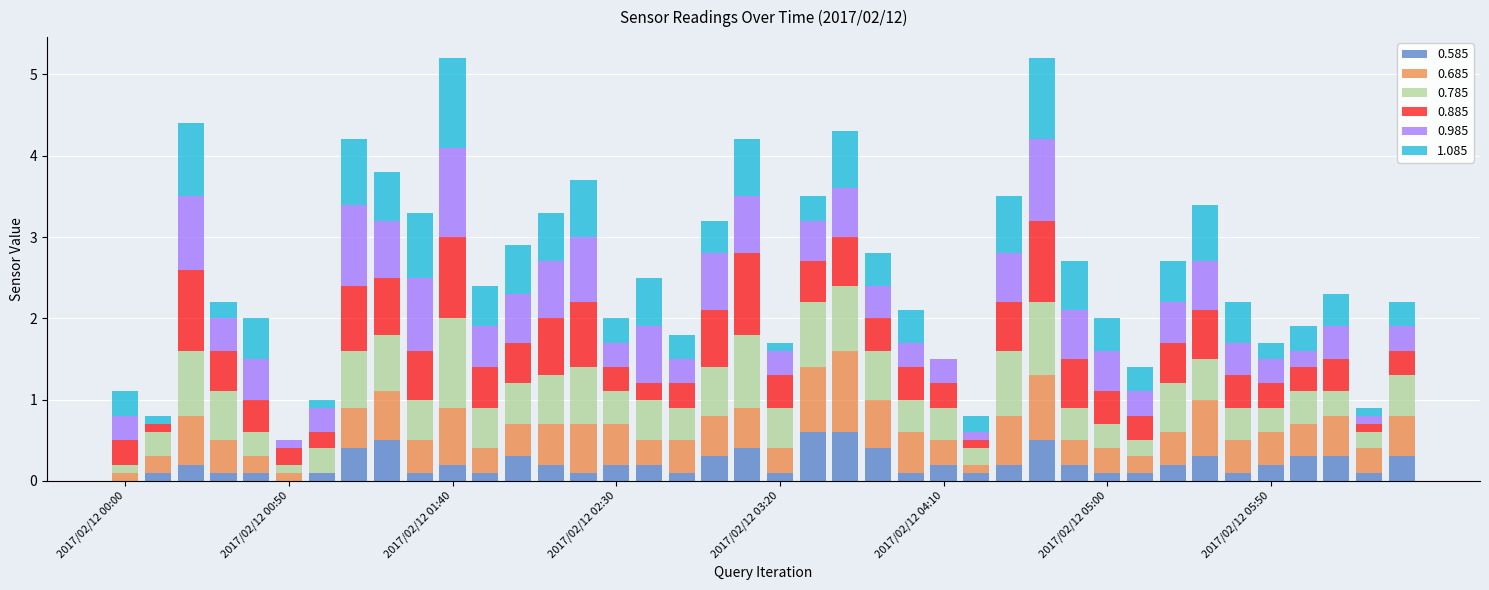

Rank the categories by 0.585 value from lowest to highest.

2017/02/12 00:00, 2017/02/12 00:50, 2017/02/12 00:10, 2017/02/12 00:30, 2017/02/12 00:40, 2017/02/12 01:00, 2017/02/12 01:30, 2017/02/12 01:50, 2017/02/12 02:20, 2017/02/12 02:50, 2017/02/12 03:20, 2017/02/12 04:00, 2017/02/12 04:20, 2017/02/12 05:00, 2017/02/12 05:10, 2017/02/12 05:40, 2017/02/12 06:20, 2017/02/12 00:20, 2017/02/12 01:40, 2017/02/12 02:10, 2017/02/12 02:30, 2017/02/12 02:40, 2017/02/12 04:10, 2017/02/12 04:30, 2017/02/12 04:50, 2017/02/12 05:20, 2017/02/12 05:50, 2017/02/12 02:00, 2017/02/12 03:00, 2017/02/12 05:30, 2017/02/12 06:00, 2017/02/12 06:10, 2017/02/12 06:30, 2017/02/12 01:10, 2017/02/12 03:10, 2017/02/12 03:50, 2017/02/12 01:20, 2017/02/12 04:40, 2017/02/12 03:30, 2017/02/12 03:40